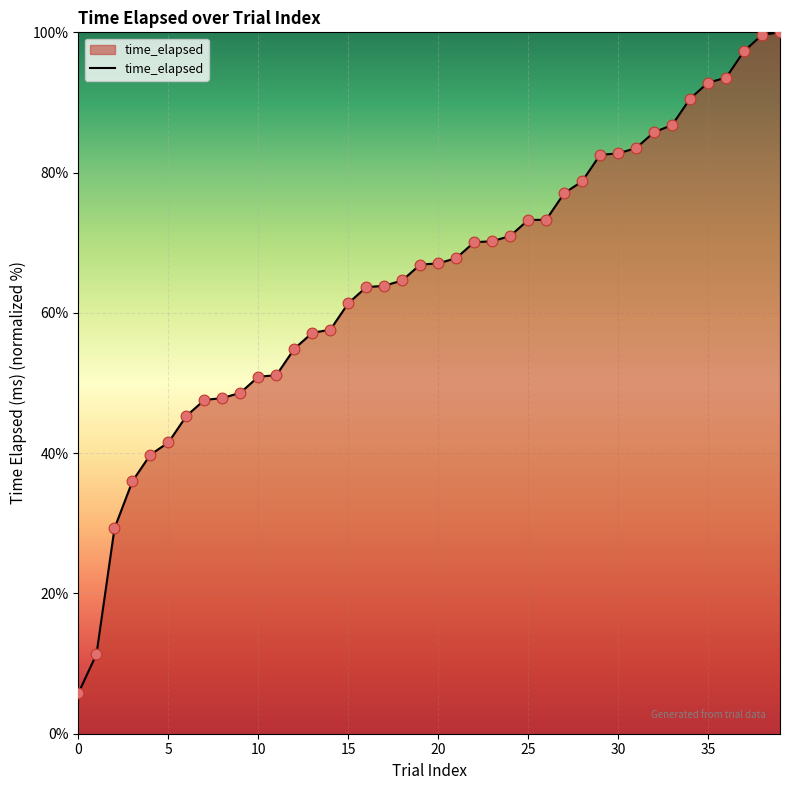

What is the greatest value displayed?

100.0